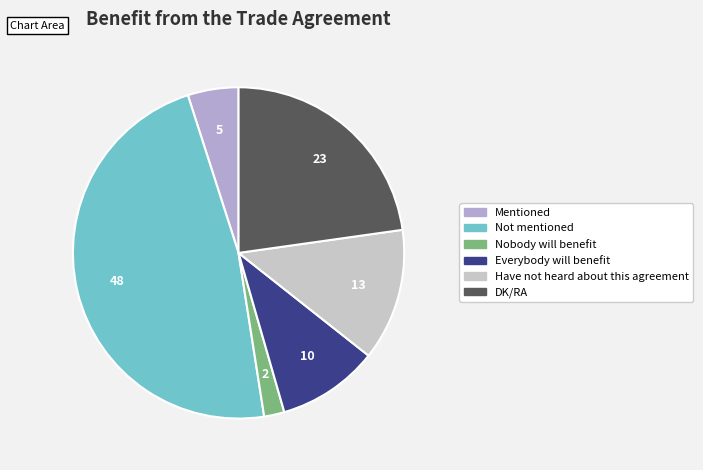

What percentage is the Nobody will benefit slice, to the nearest percent?

2%